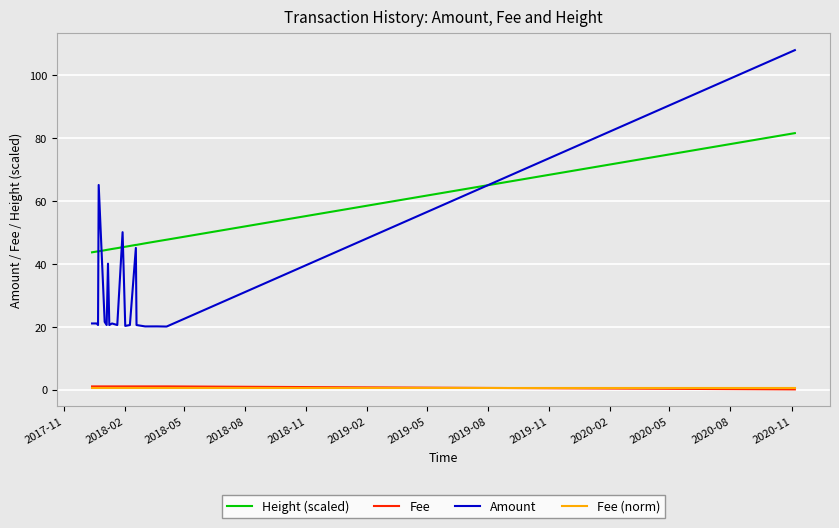

True or false: Height (scaled) and Fee (norm) cross at least once.

False